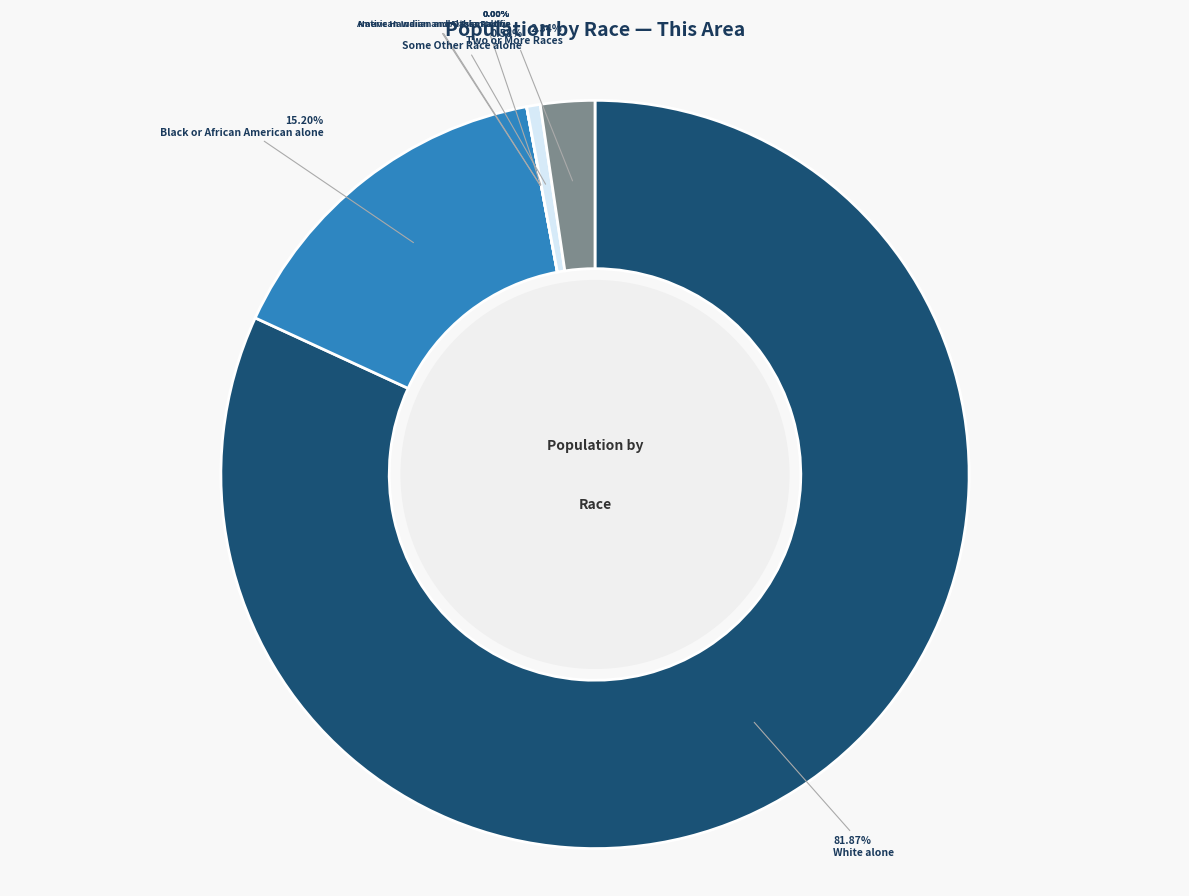

Rank the categories by value from highest to lowest.

White alone, Black or African American alone, Two or More Races, Some Other Race alone, American Indian and Alaska Native, Asian alone, Native Hawaiian and Other Pacific